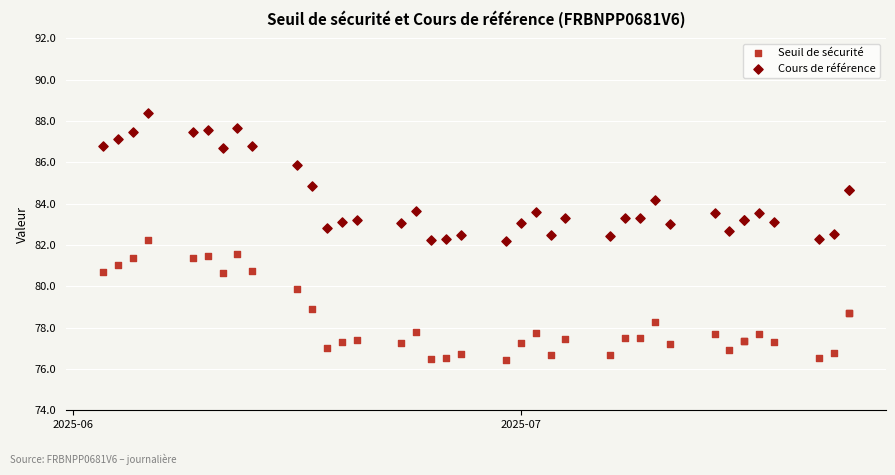

What is the X range (max minus min) for the scatter plot?

50.0